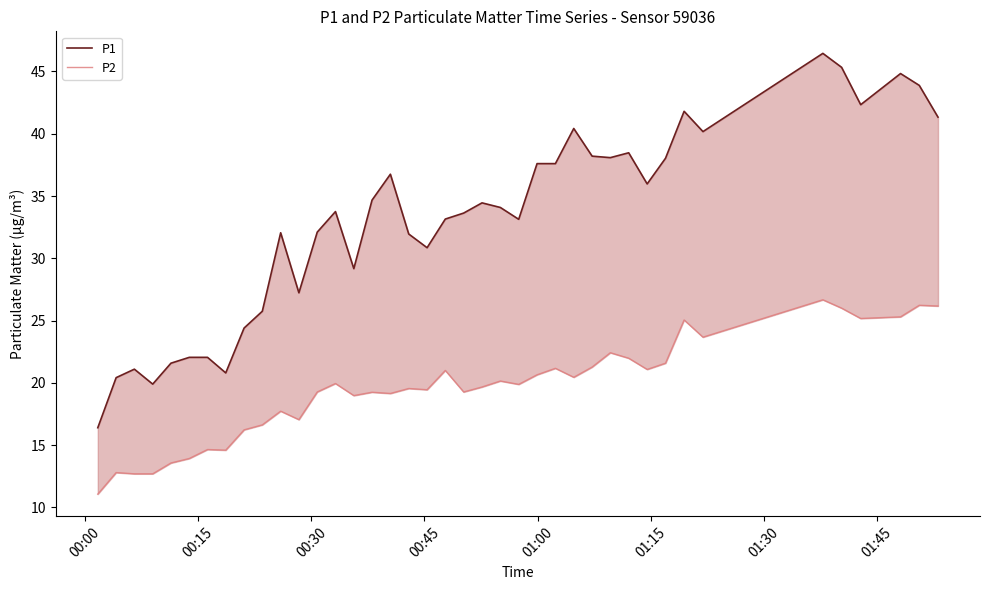

How many data points in P1 are above 34?

20